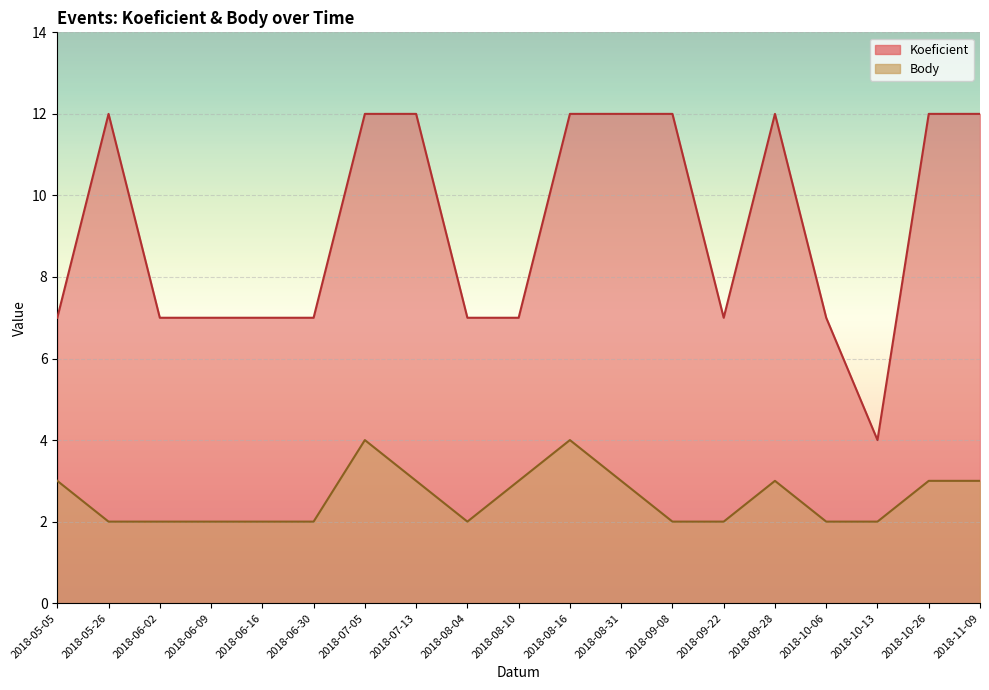

What is the value of the Body point at the 17th from the left?

2